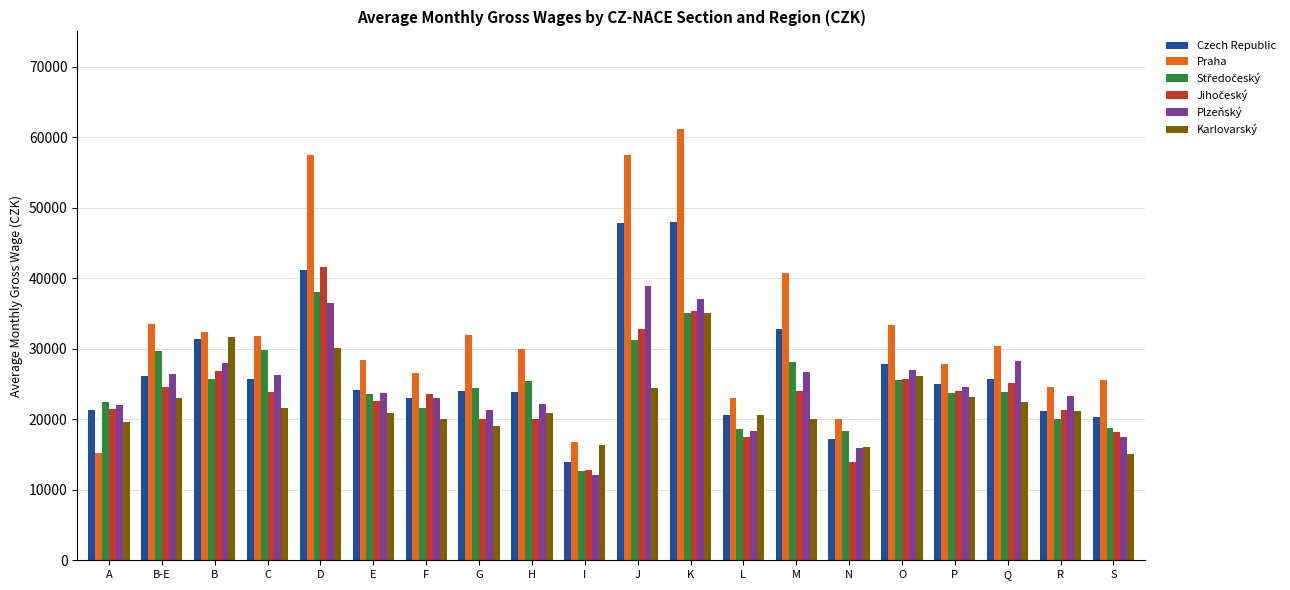

Which series has the largest range (max minus min)?

Praha